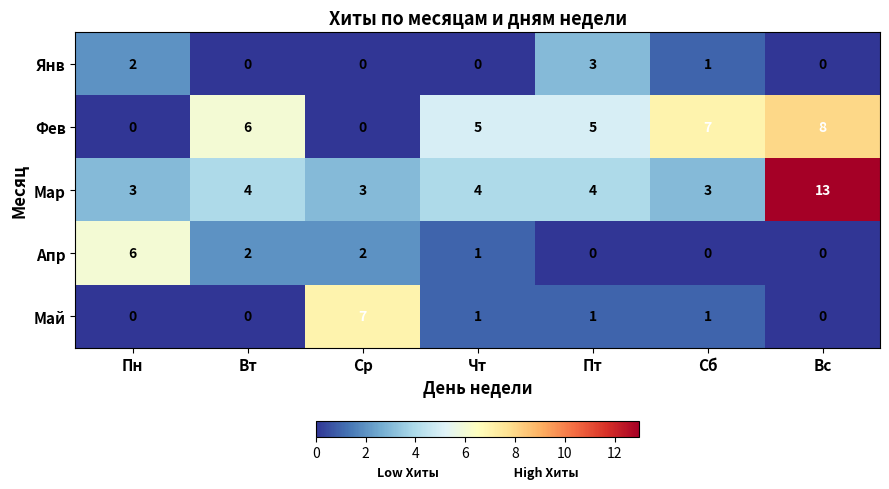

At which label does Апр reach its peak?

Пн